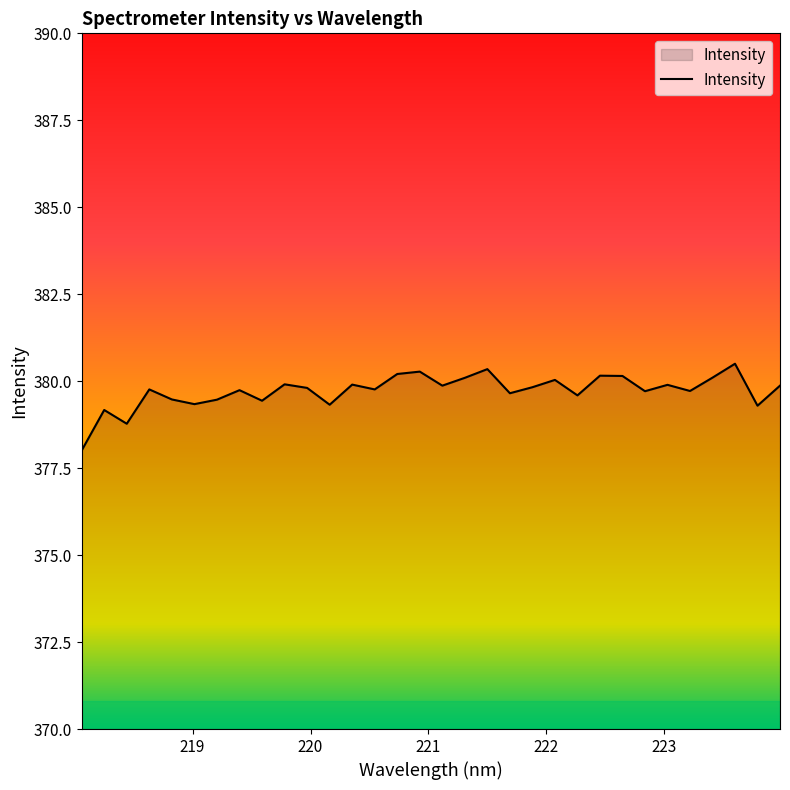

What is the maximum value shown in the chart?

380.5